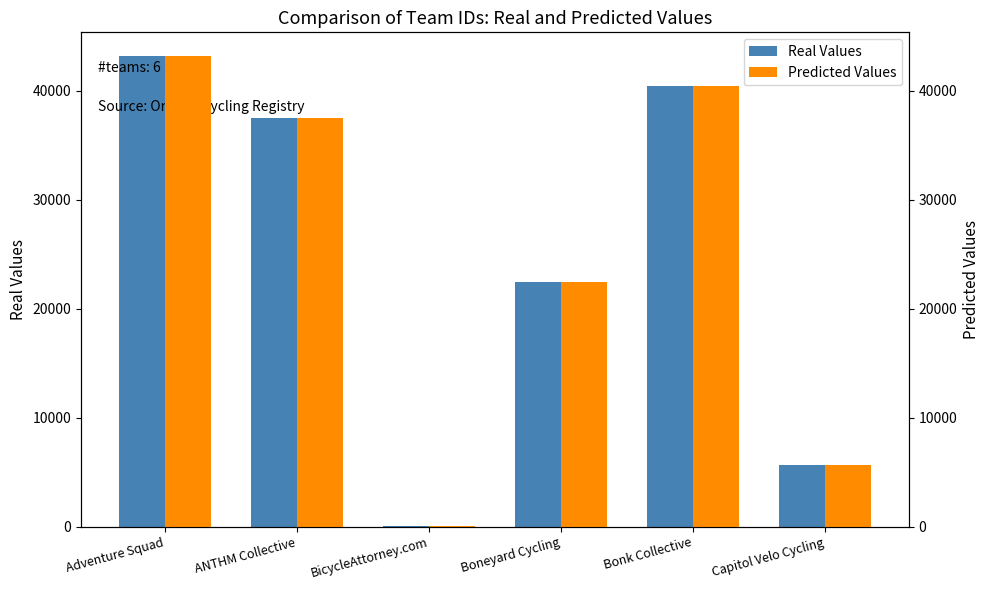

What is the total value across all series at Boneyard Cycling?

44870